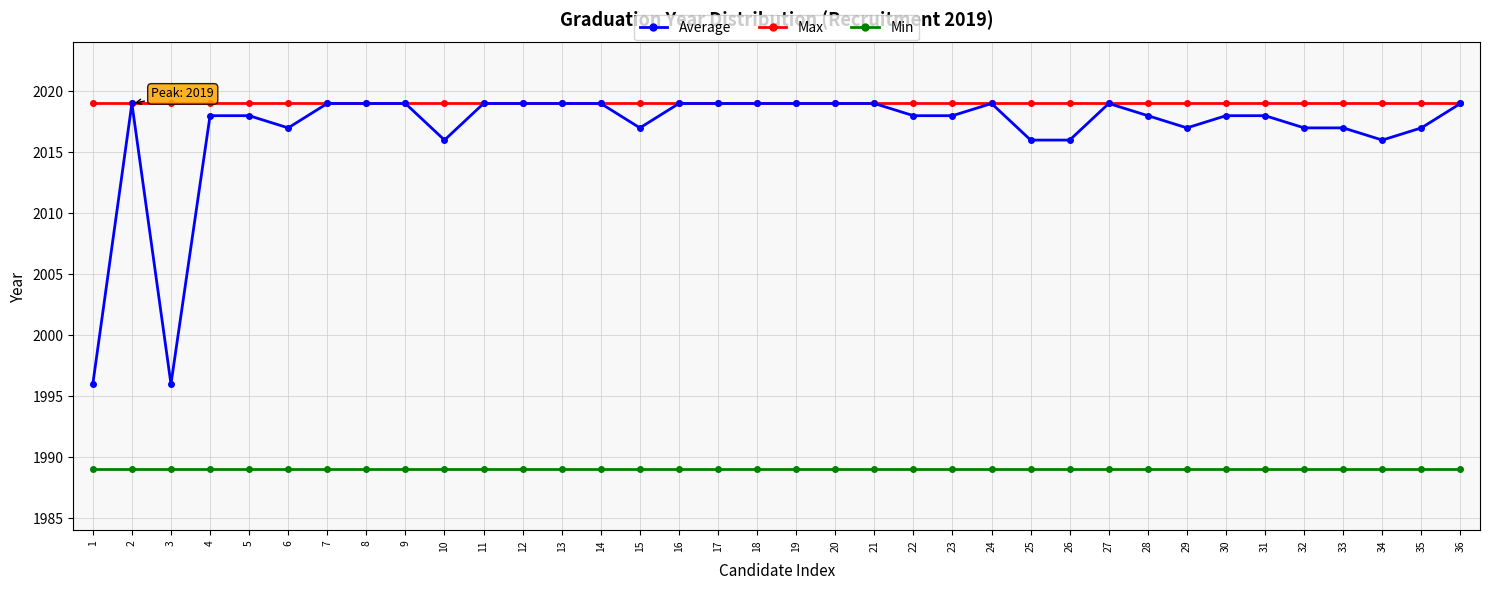

Rank the series at 32 from lowest to highest value.

Min, Average, Max